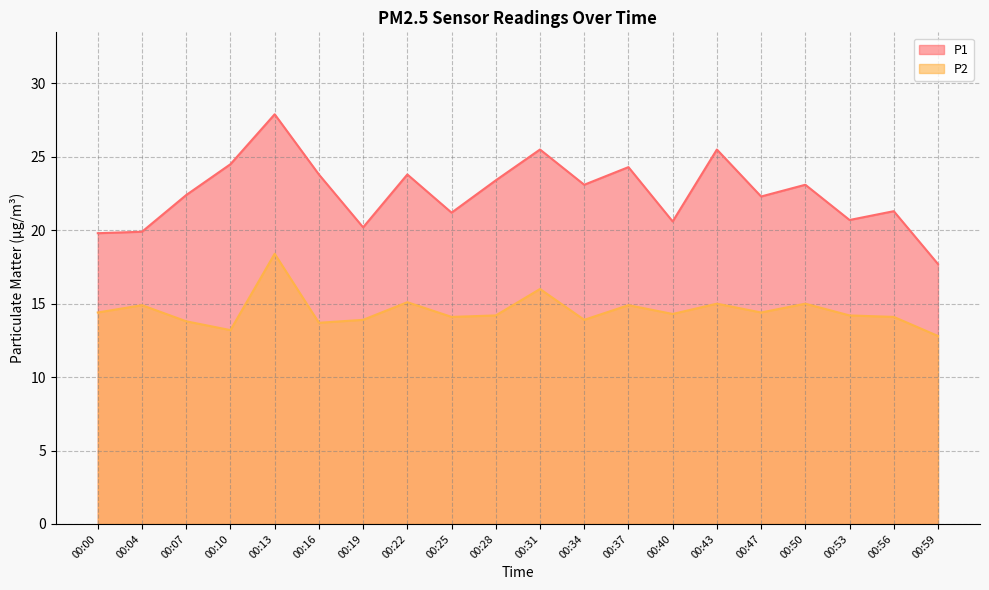

Rank the categories by P2 value from lowest to highest.

00:59, 00:10, 00:16, 00:07, 00:19, 00:34, 00:25, 00:56, 00:28, 00:53, 00:40, 00:00, 00:47, 00:04, 00:37, 00:43, 00:50, 00:22, 00:31, 00:13